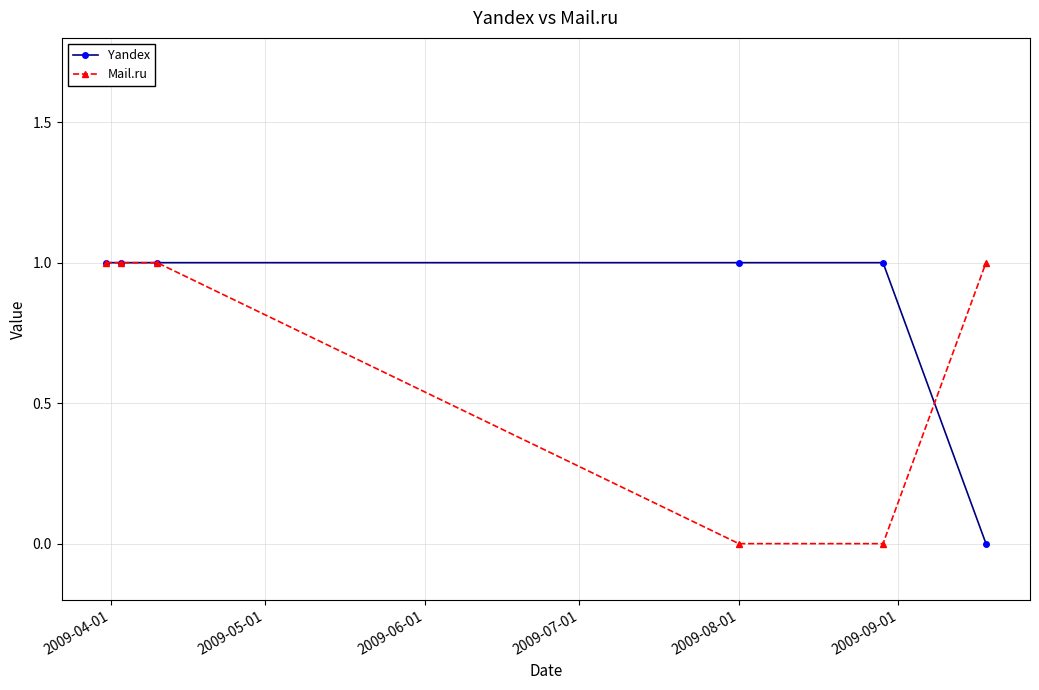

List the series in order of their overall mean, highest first.

Yandex, Mail.ru